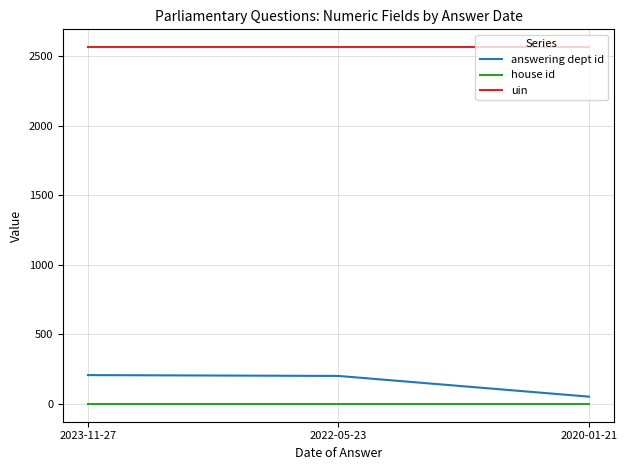

Which series has the largest total across all categories?

uin